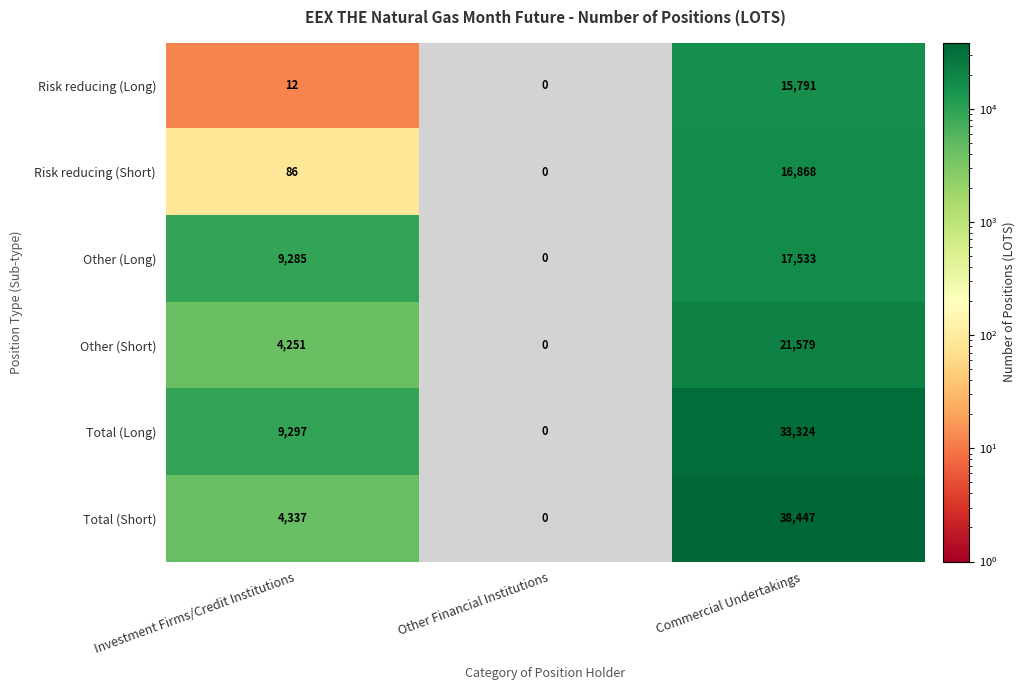

True or false: Total (Long) has a value of 9297 at Investment Firms/Credit Institutions.

True